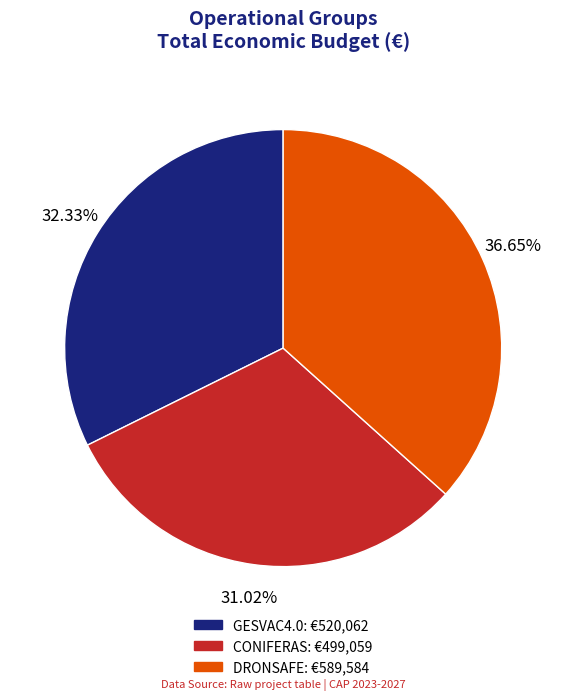

Do DRONSAFE and CONIFERAS together represent more than half of the pie?

Yes